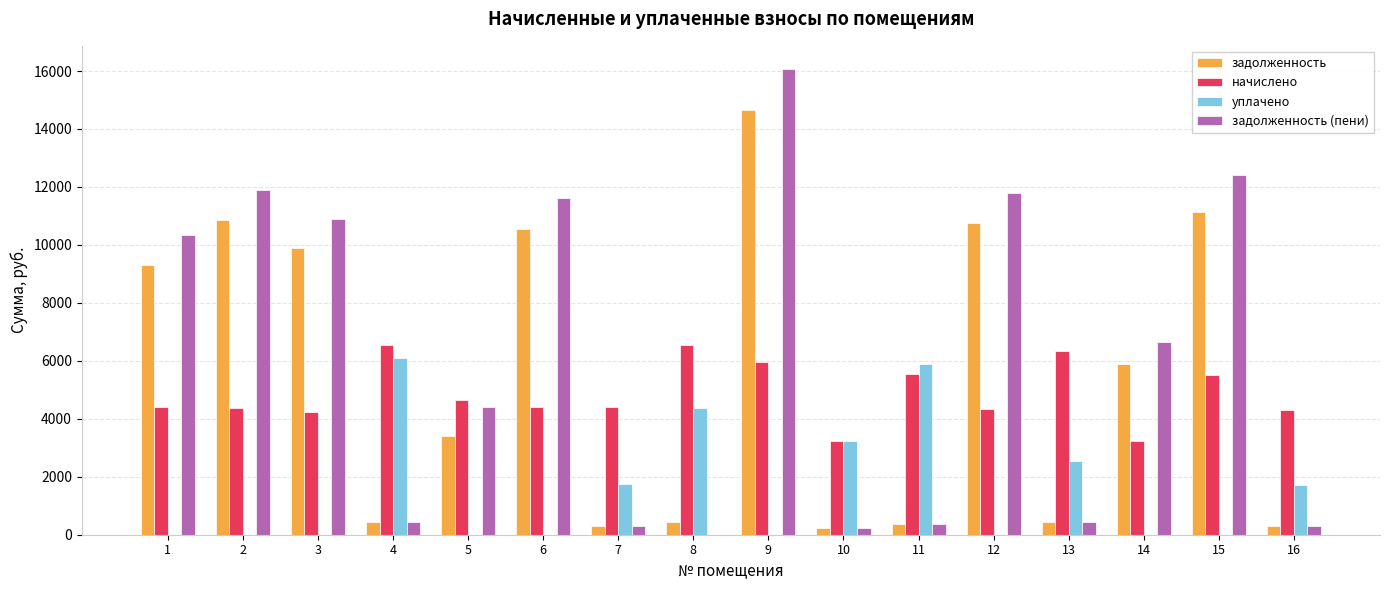

Which series has the largest range (max minus min)?

задолженность (пени)